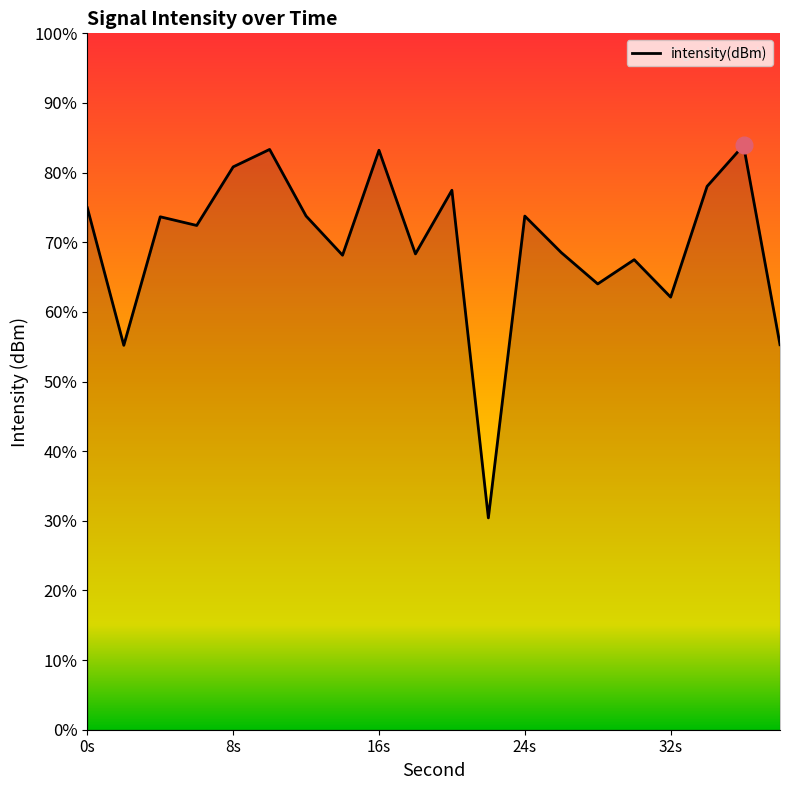

Does the chart have visible grid lines?

No